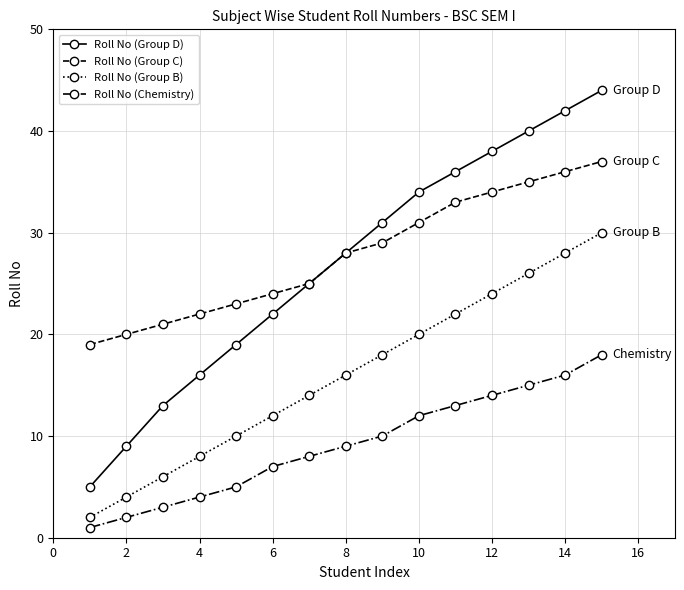

Reading right to left, extract all data points from this chart.

Roll No (Group D): 44	42	40	38	36	34	31	28	25	22	19	16	13	9	5
Roll No (Group C): 37	36	35	34	33	31	29	28	25	24	23	22	21	20	19
Roll No (Group B): 30	28	26	24	22	20	18	16	14	12	10	8	6	4	2
Roll No (Chemistry): 18	16	15	14	13	12	10	9	8	7	5	4	3	2	1